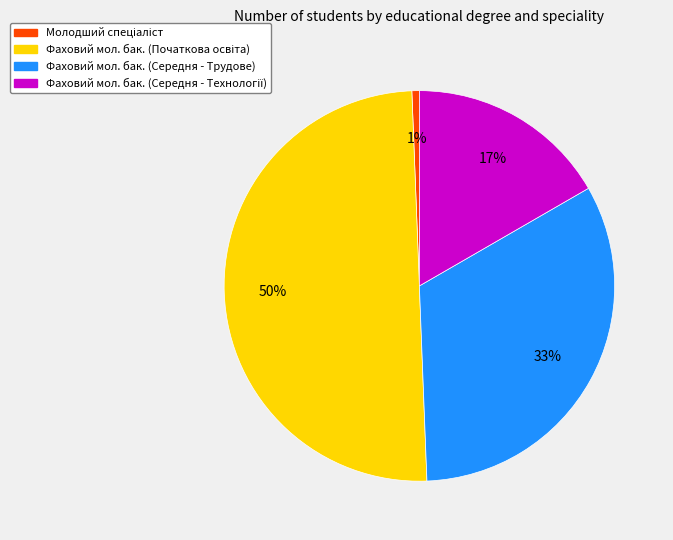

To the nearest percent, what is the average slice percentage?

25%